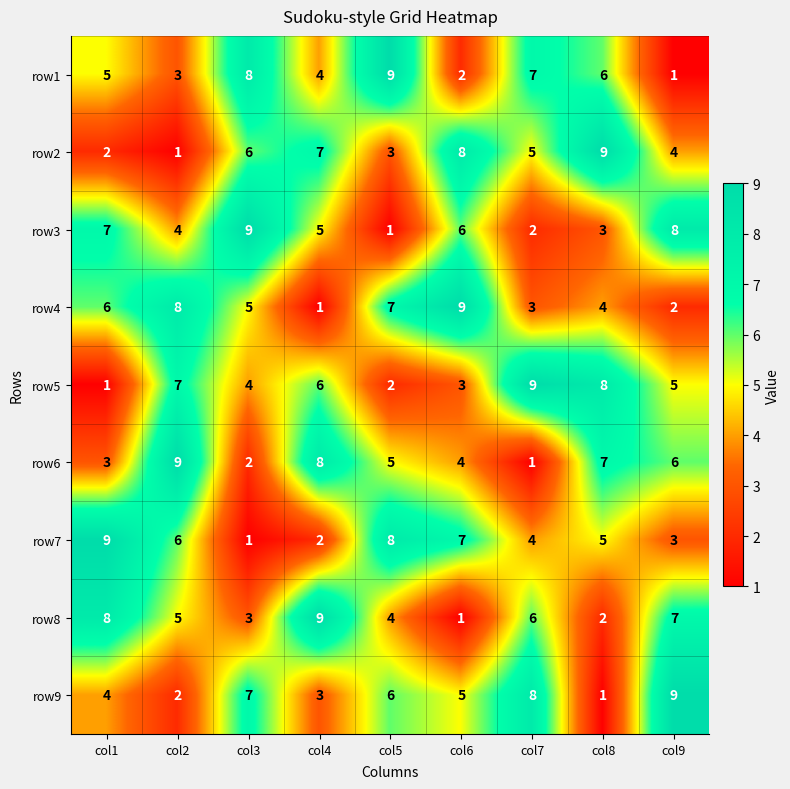

Is the value of row5 at col8 greater than the value of row6 at col5?

Yes